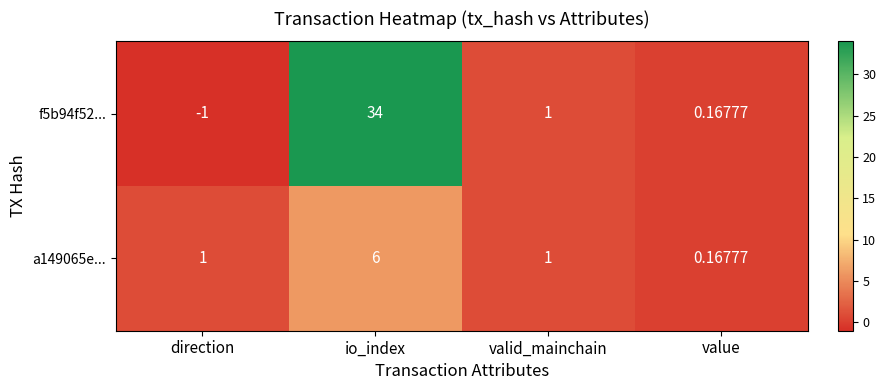

List the series in order of their peak value, lowest first.

a149065e..., f5b94f52...